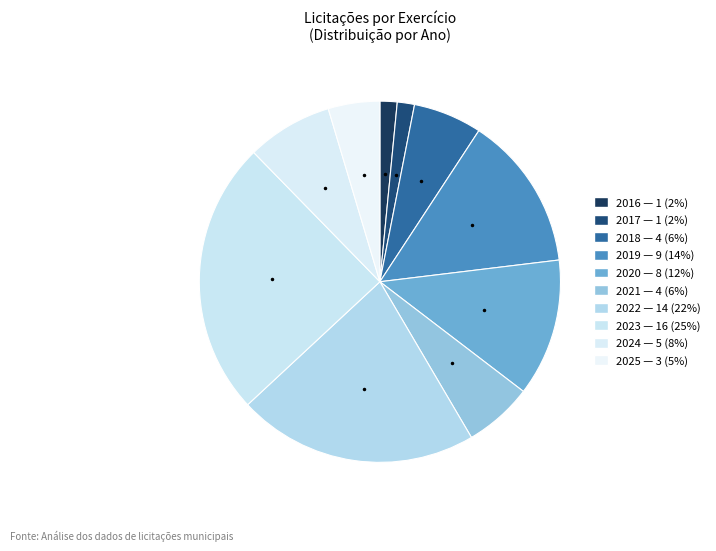

Count the number of slices in the pie.

10